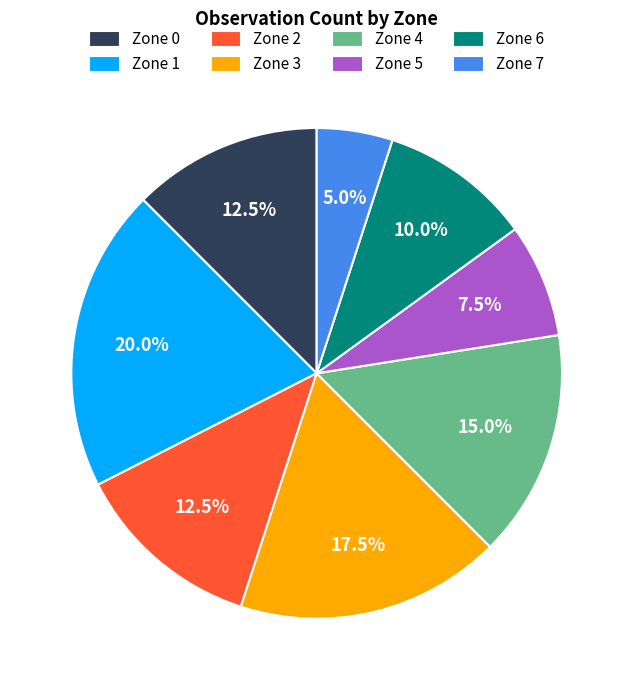

What is the smallest slice in the pie chart?

Zone 7